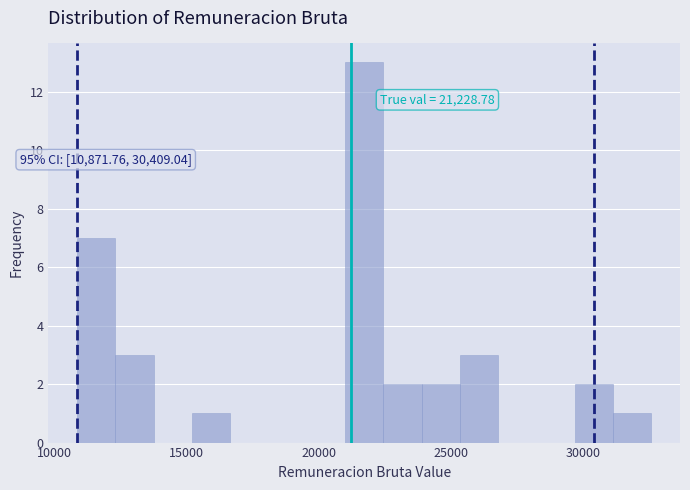

Around what value on the x-axis is the tallest bar? Give the approximate position of its centre, as read against the axis.

21500